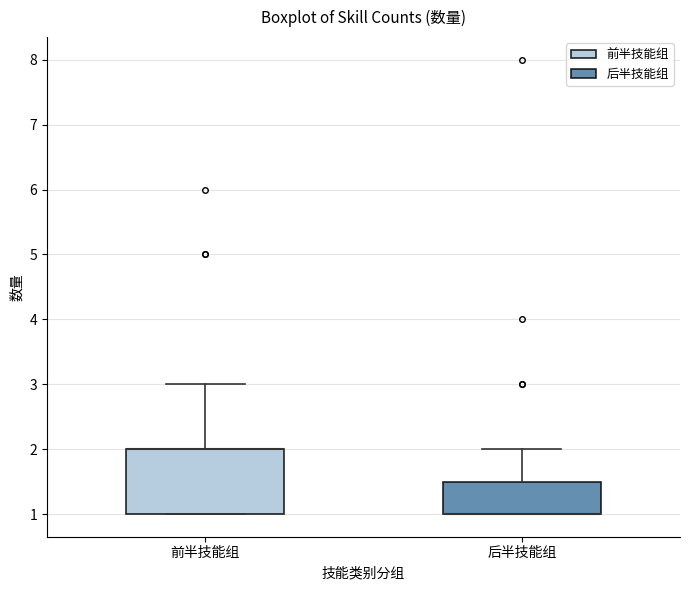

Reading left to right, read every box against the y-axis: the position of its median line, the range the box covers, and the ends of its whiskers. The values are not printed on the chart, so give them approximately, as read against the axis.

前半技能组: median 2.0 (drawn on the box's upper edge), box 1.0 to 2.0, whiskers 1.0 to 3.0
后半技能组: median 1.0 (drawn on the box's lower edge), box 1.0 to 1.5, whiskers 1.0 to 2.0